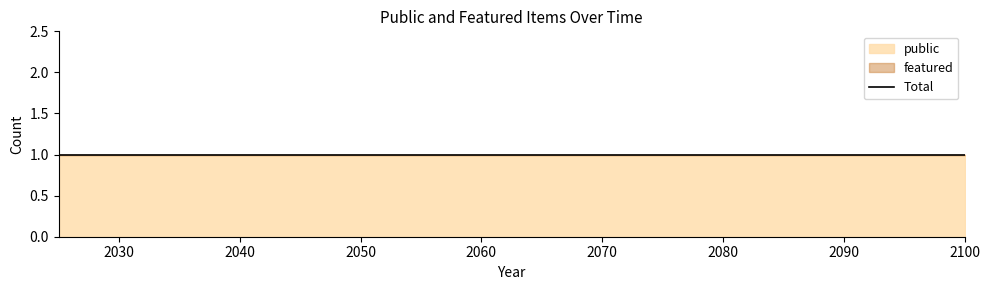

Which series has the largest range (max minus min)?

public